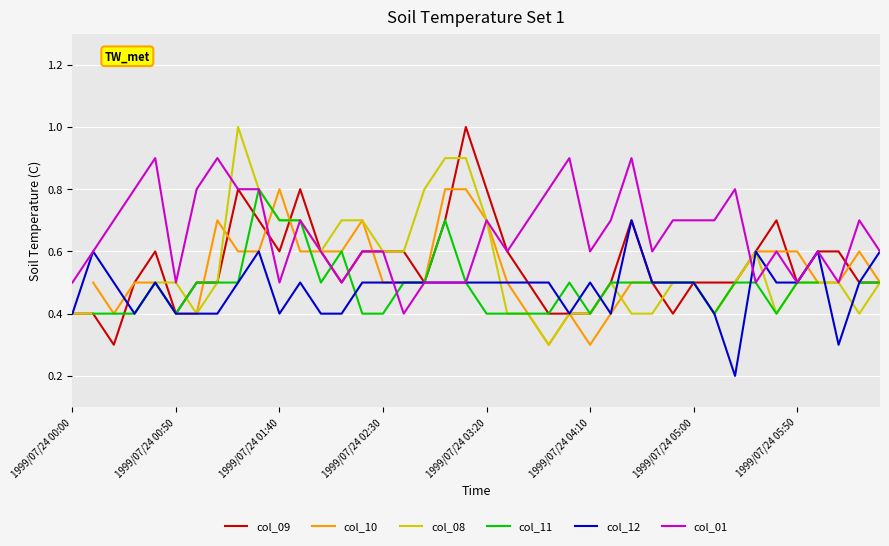

What position from the left is 31?

32